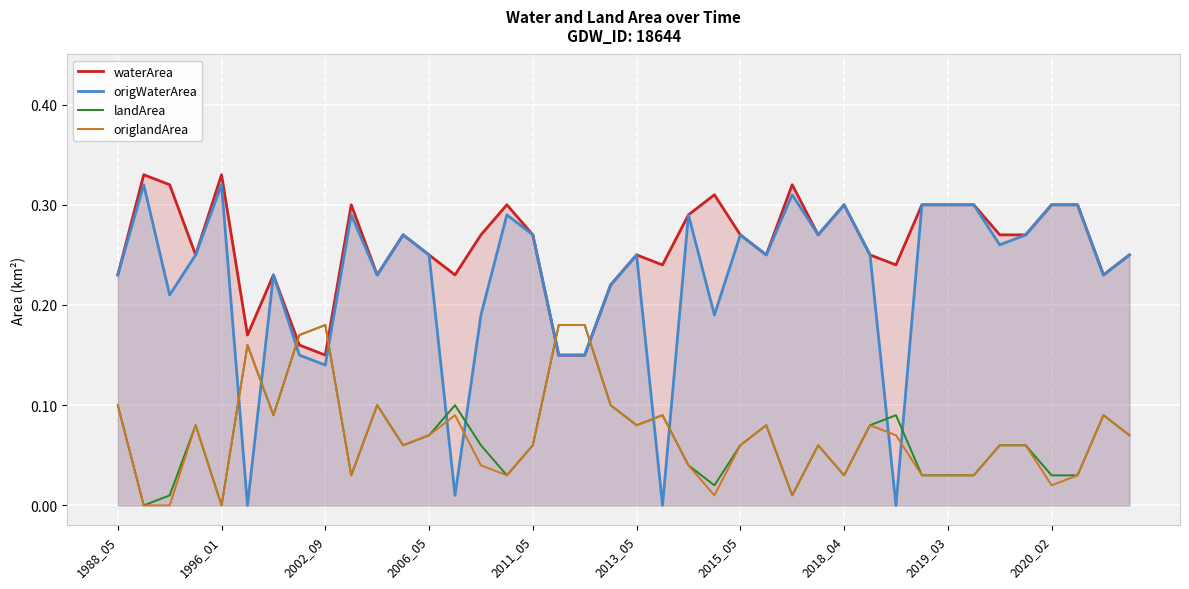

What is the average value of the waterArea series?

0.3